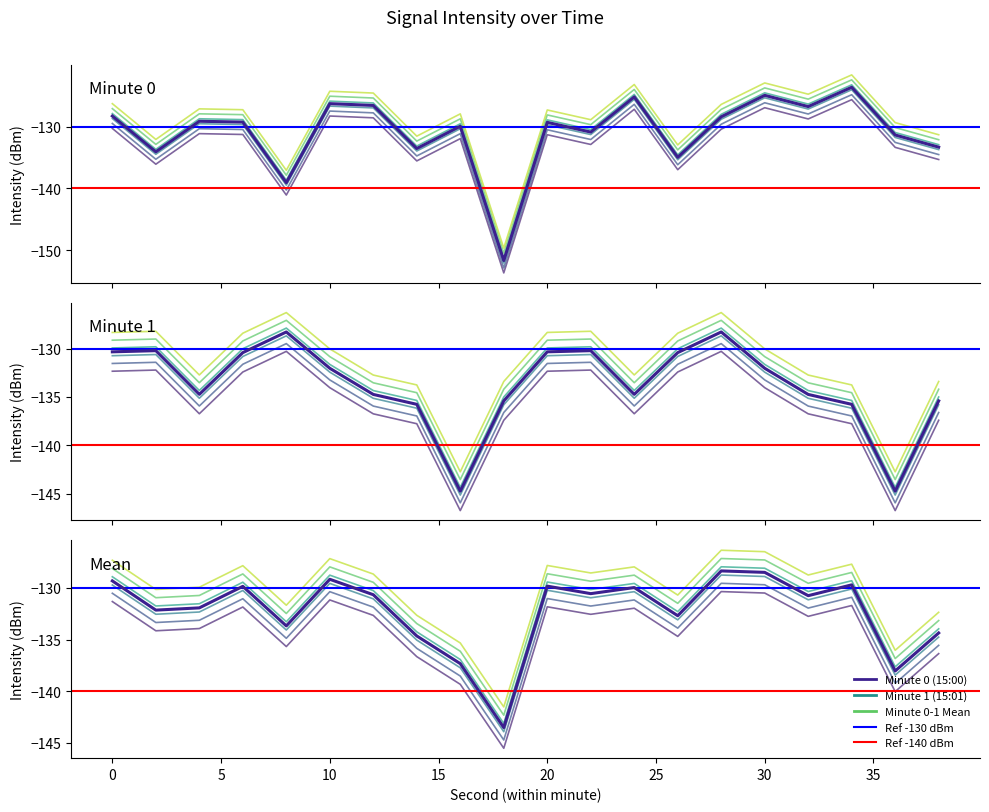

Rank the series by their average value, from highest to lowest.

Minute 0 (15:00), Minute 0-1 Mean, Minute 1 (15:01)